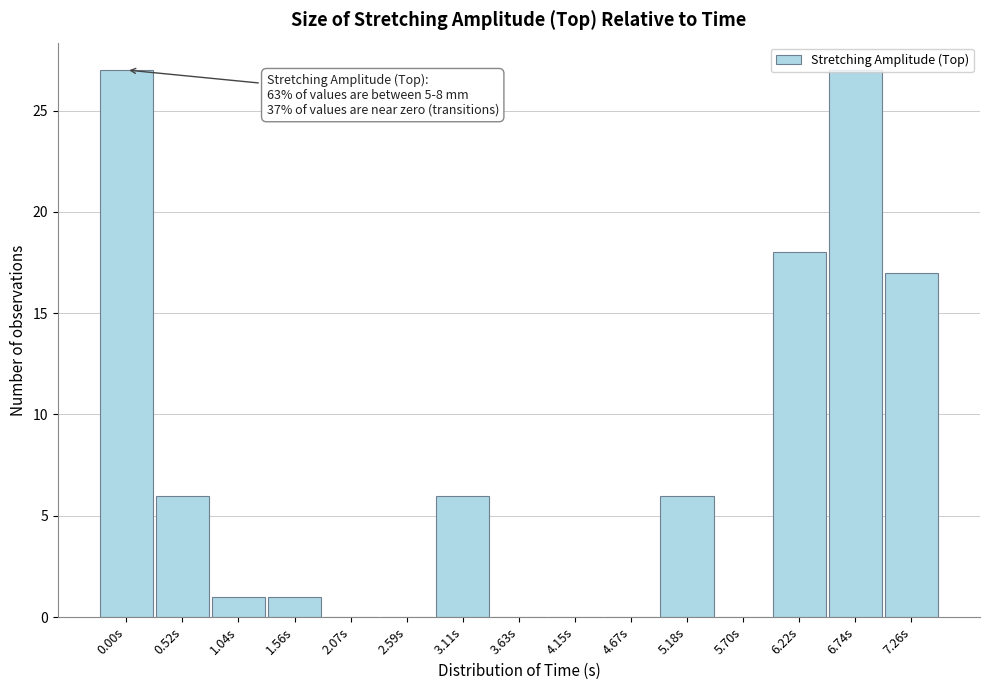

The value at 5.70s is 0. True or false?

True